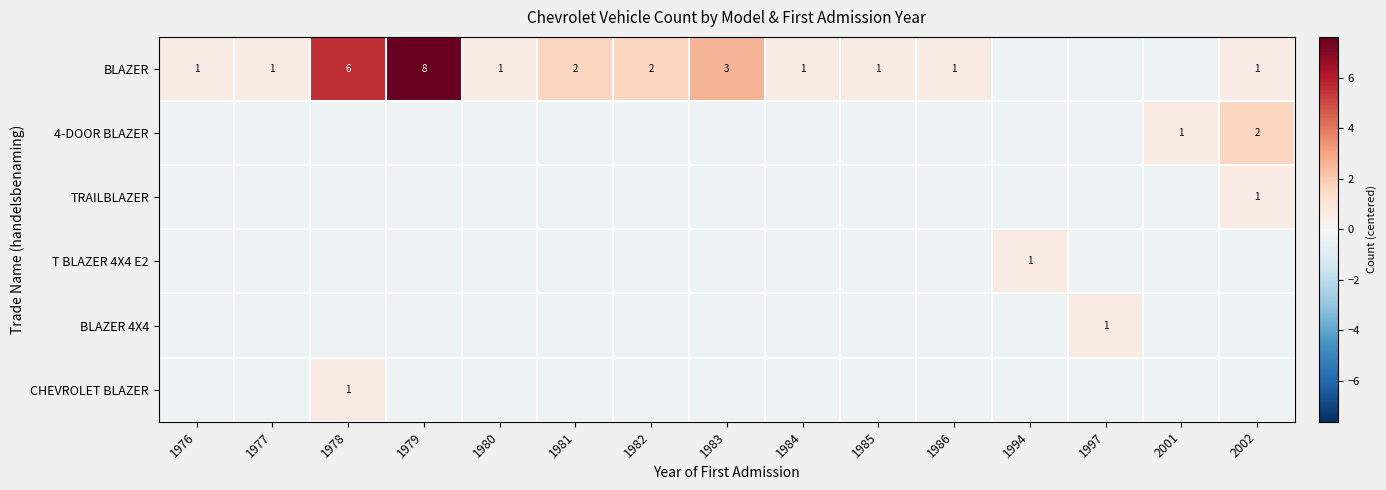

How many values in the T BLAZER 4X4 E2 series exceed 0?

1